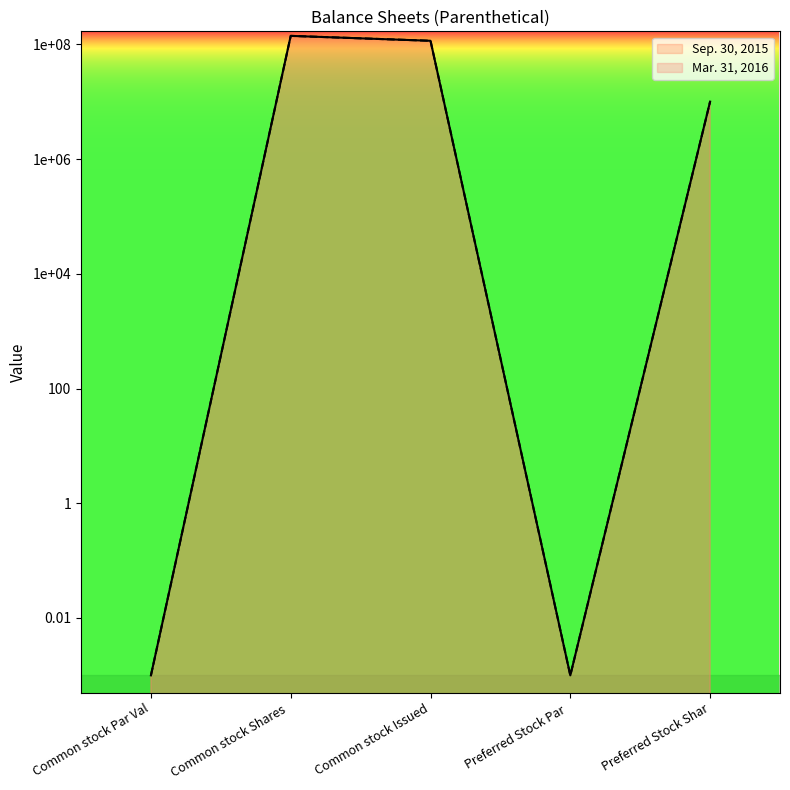

What is the sum of all Sep. 30, 2015 values?

264980000.0